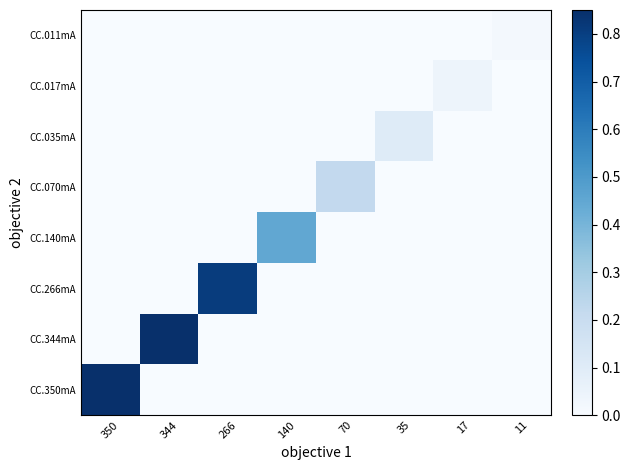

Reading left to right, extract all data points from this chart.

CC.350mA: 350=1.0	344=0.0	266=0.0	140=0.0	70=0.0	35=0.0	17=0.0	11=0.0
CC.344mA: 350=0.0	344=1.0	266=0.0	140=0.0	70=0.0	35=0.0	17=0.0	11=0.0
CC.266mA: 350=0.0	344=0.0	266=0.8	140=0.0	70=0.0	35=0.0	17=0.0	11=0.0
CC.140mA: 350=0.0	344=0.0	266=0.0	140=0.4	70=0.0	35=0.0	17=0.0	11=0.0
CC.070mA: 350=0.0	344=0.0	266=0.0	140=0.0	70=0.2	35=0.0	17=0.0	11=0.0
CC.035mA: 350=0.0	344=0.0	266=0.0	140=0.0	70=0.0	35=0.1	17=0.0	11=0.0
CC.017mA: 350=0.0	344=0.0	266=0.0	140=0.0	70=0.0	35=0.0	17=0.0	11=0.0
CC.011mA: 350=0.0	344=0.0	266=0.0	140=0.0	70=0.0	35=0.0	17=0.0	11=0.0